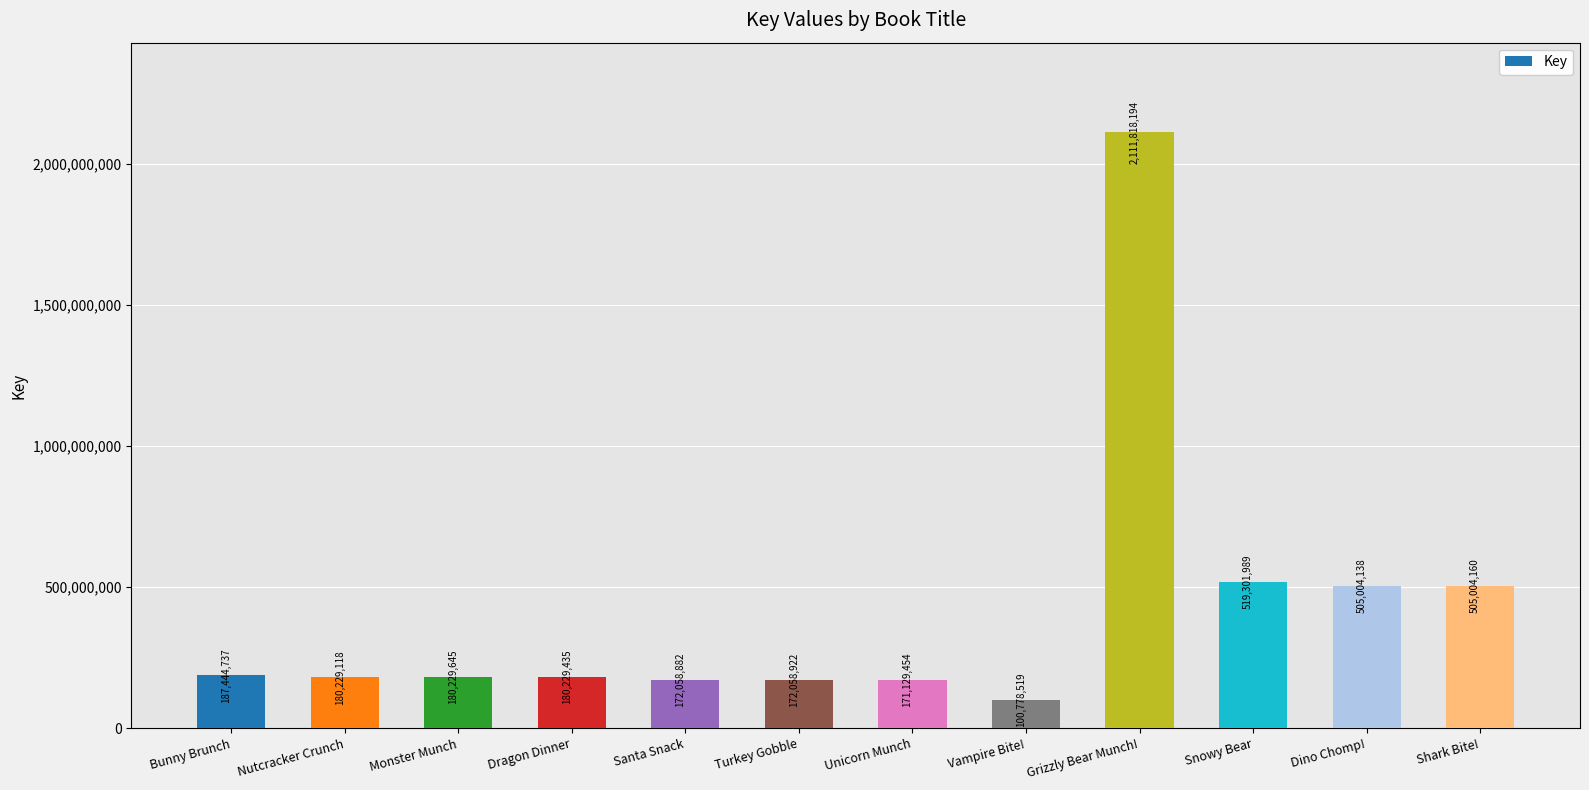

Between Monster Munch and Dragon Dinner, which is larger?

Monster Munch